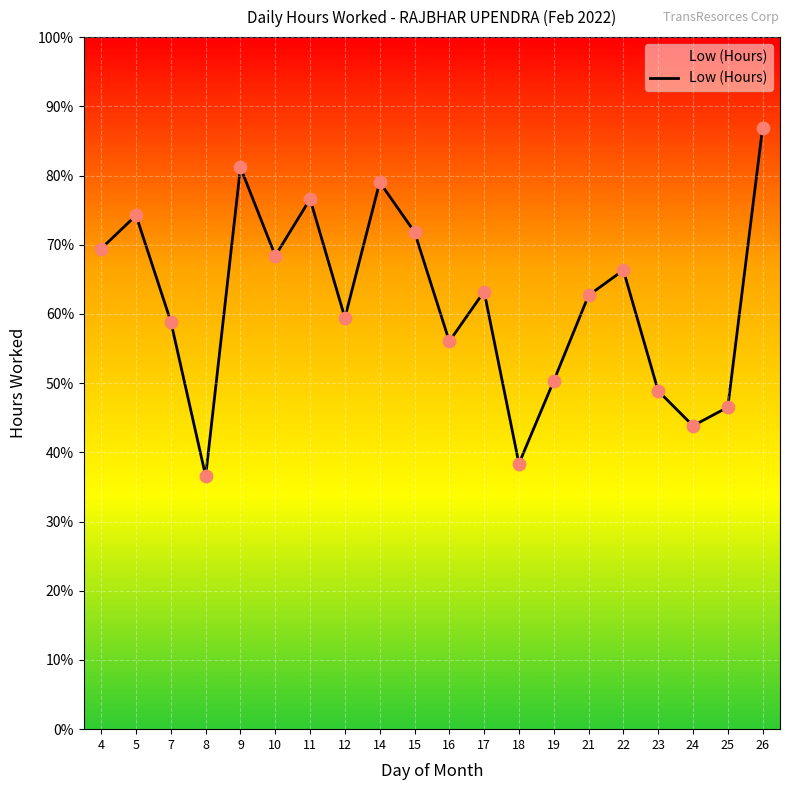

What is the ratio of the value at 18 to the value at 5?

0.5